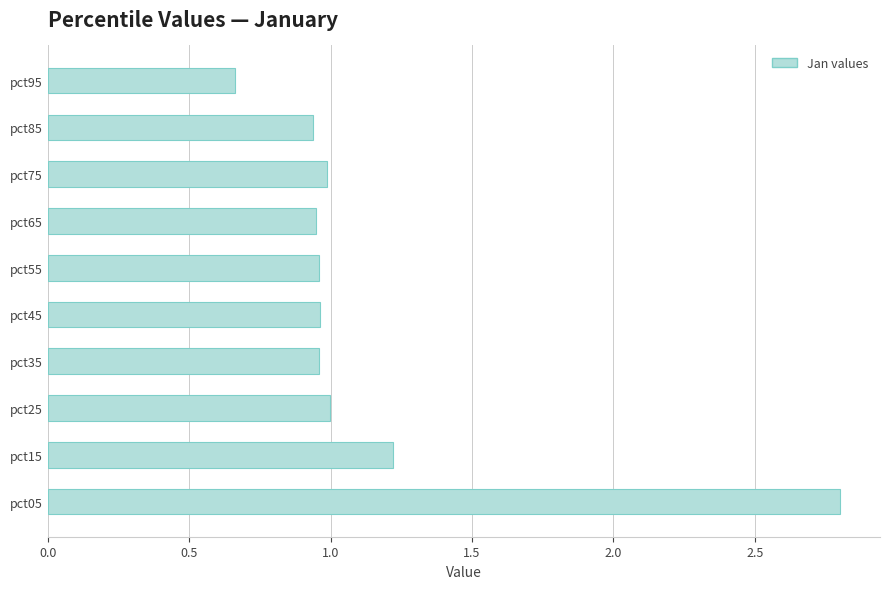

Approximately how many times larger is the value at pct35 compared to pct05?

0.3